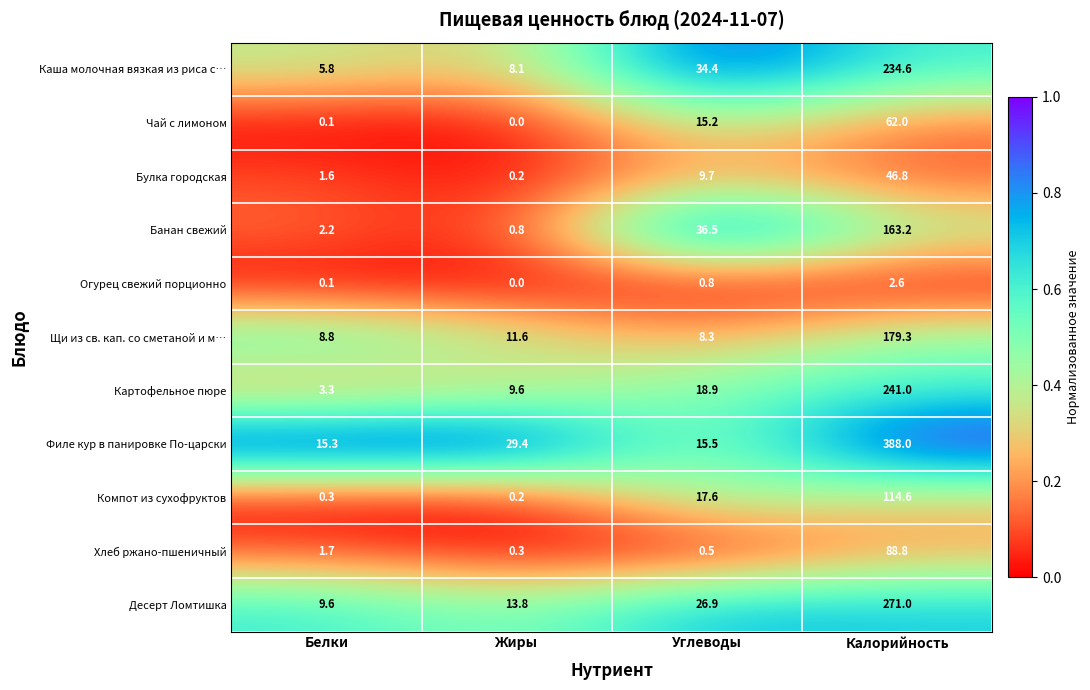

Where does the Булка городская series first go above 9?

Углеводы